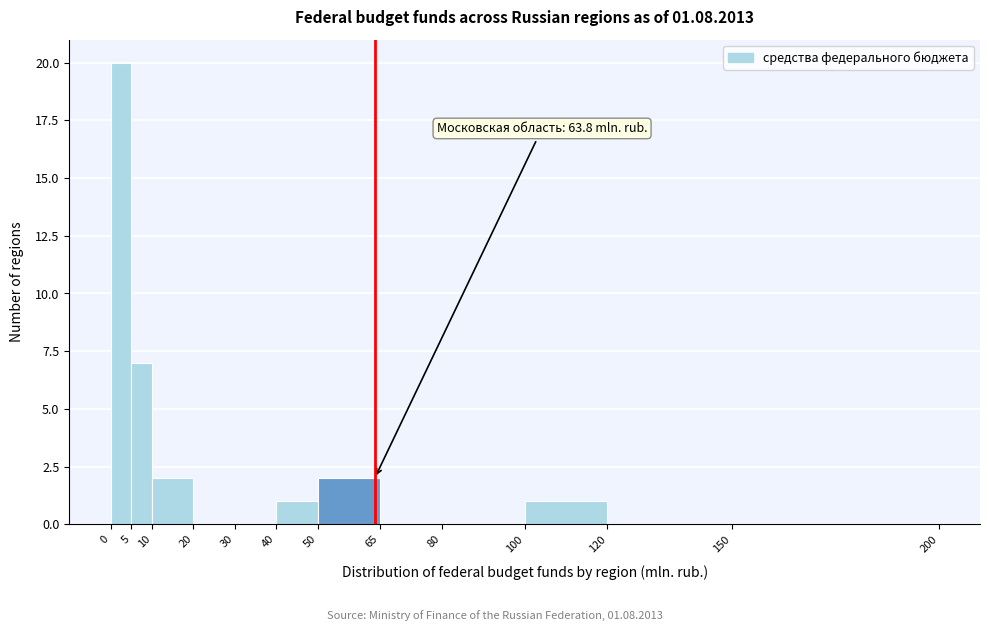

Over which range of the x-axis is the bar tallest?

0 to 5